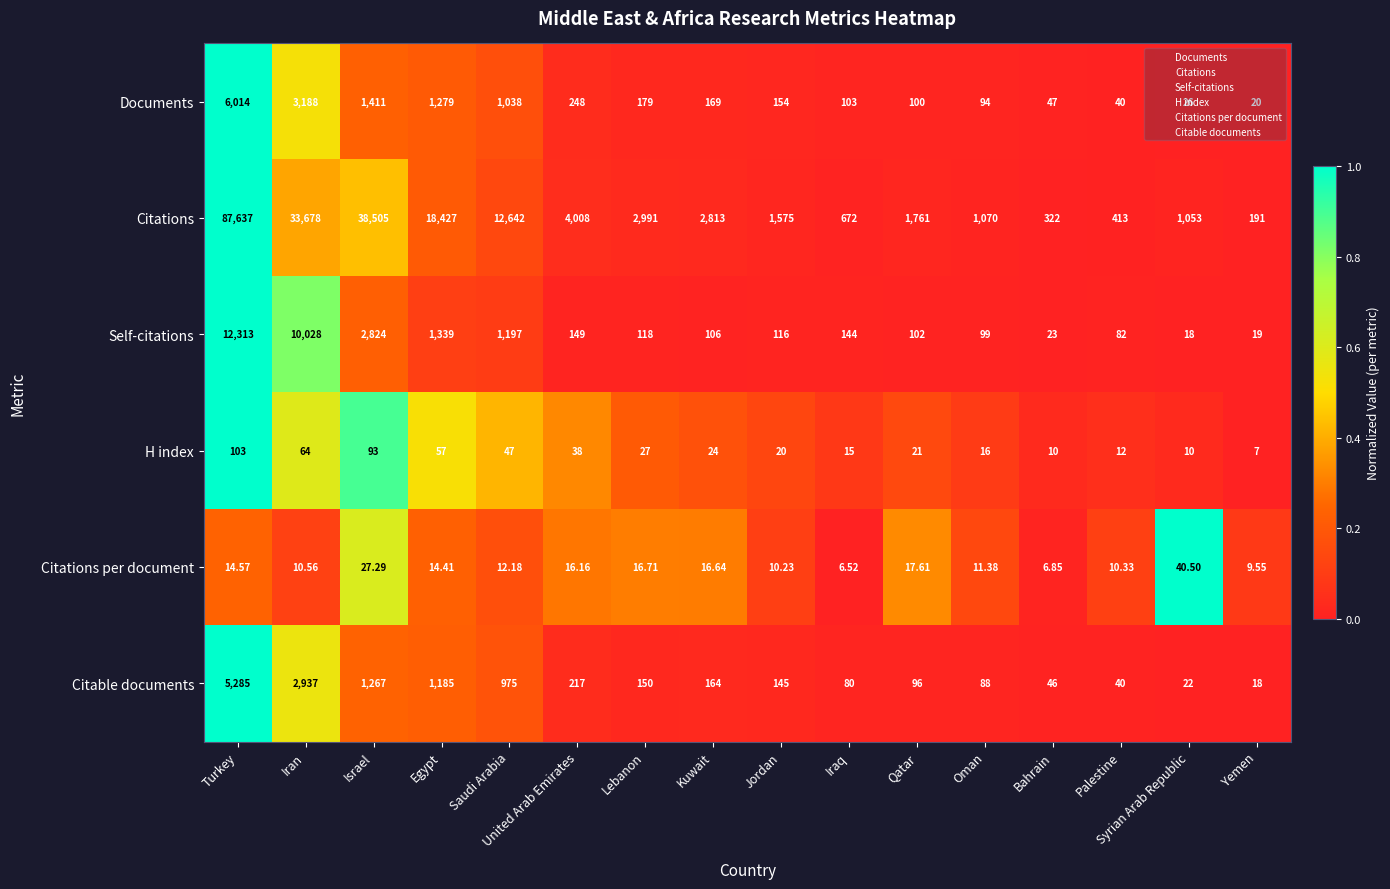

Which series has the widest spread of values?

Citations